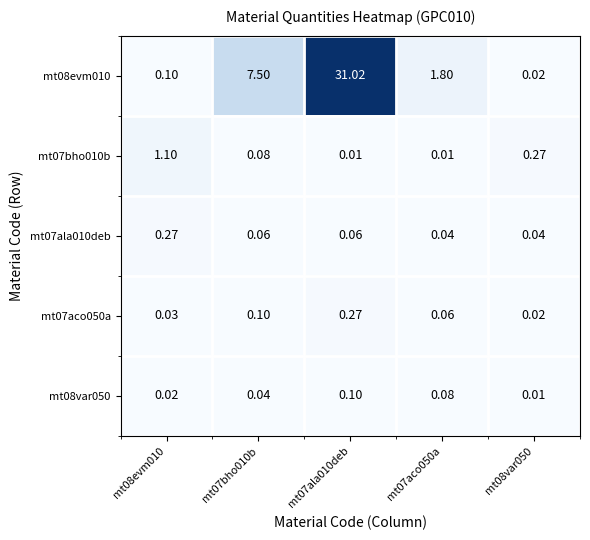

Is the value of mt07ala010deb at mt07aco050a greater than the value of mt08evm010 at mt07bho010b?

No